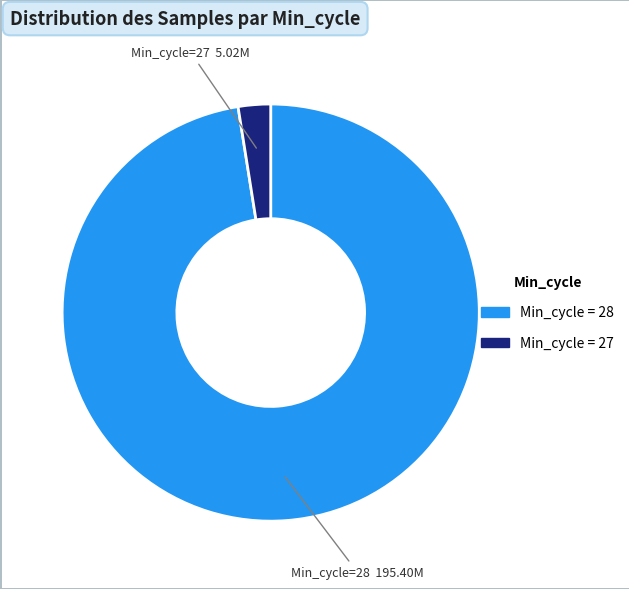

How many slices are in this pie chart?

2